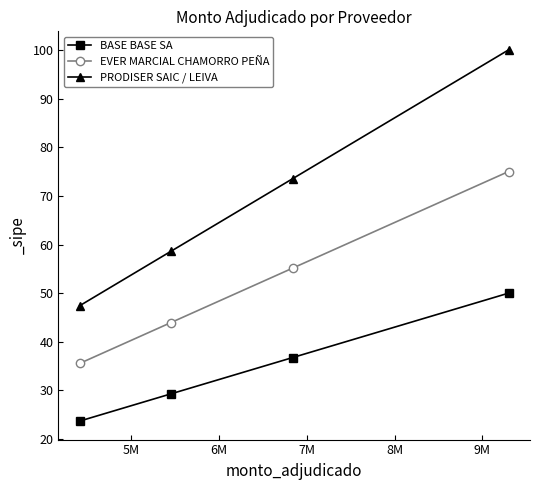

What is the value of the EVER MARCIAL CHAMORRO PEÑA point at the 1st from the left?

35.6